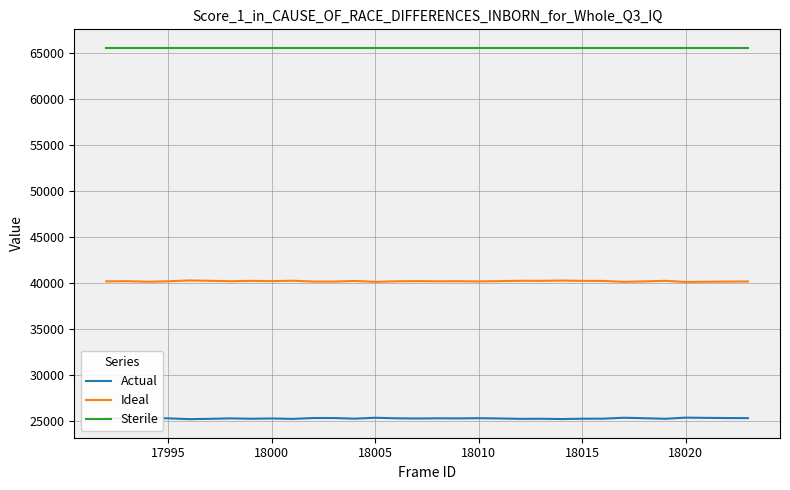

What is the smallest value displayed?

25240